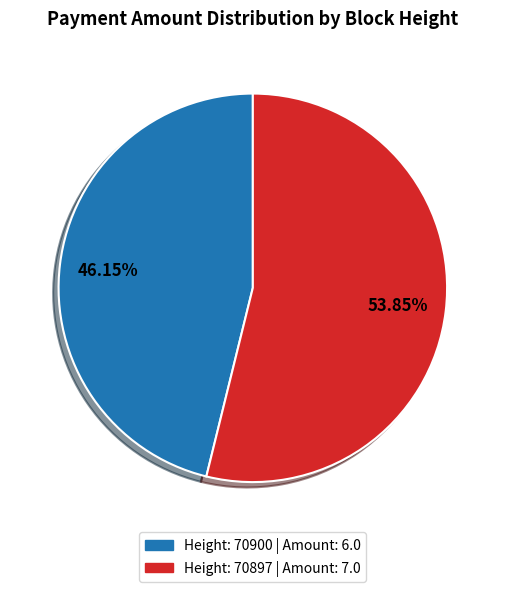

Does any single category account for the majority?

Yes